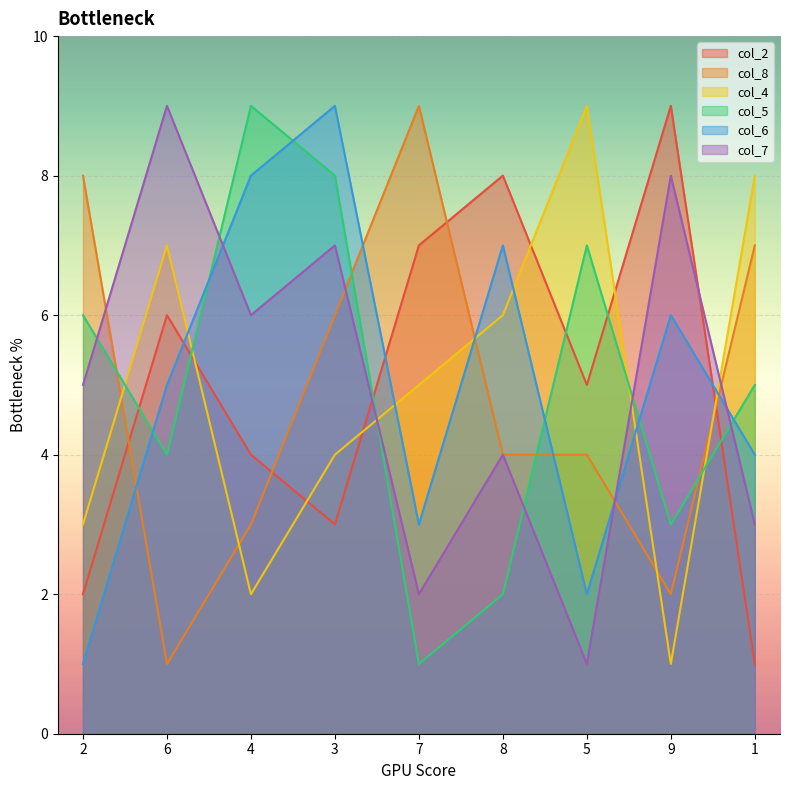

Reading left to right, list all the values displayed in this chart.

col_2: 2	6	4	3	7	8	5	9	1
col_8: 8	1	3	6	9	4	4	2	7
col_4: 3	7	2	4	5	6	9	1	8
col_5: 6	4	9	8	1	2	7	3	5
col_6: 1	5	8	9	3	7	2	6	4
col_7: 5	9	6	7	2	4	1	8	3